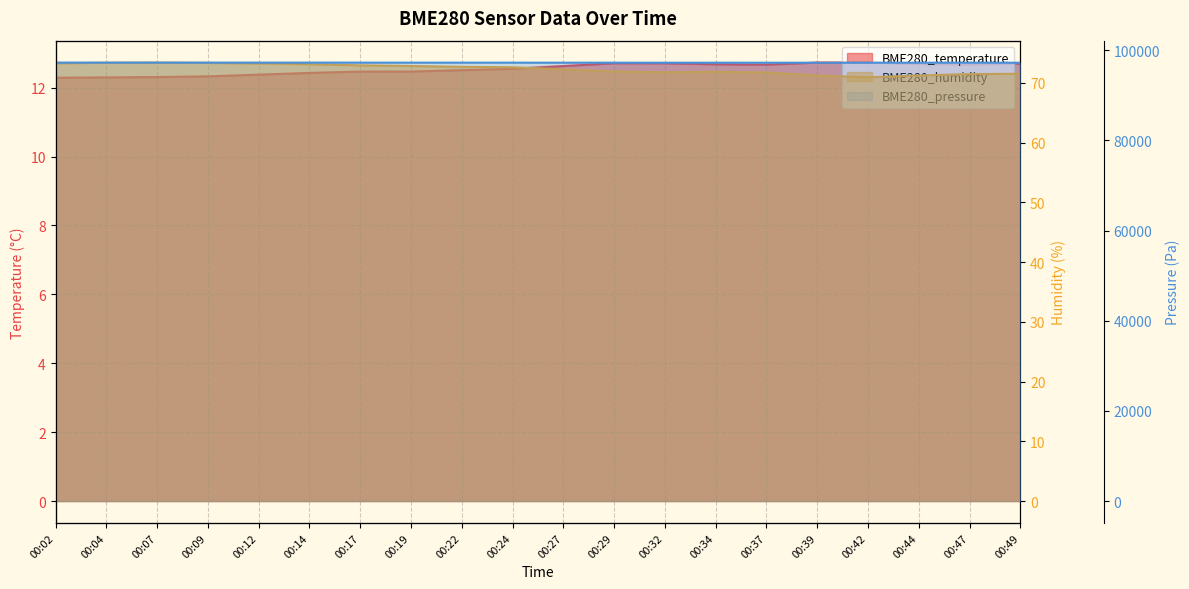

At 00:17, list the series in order from smallest to largest.

BME280_temperature, BME280_humidity, BME280_pressure